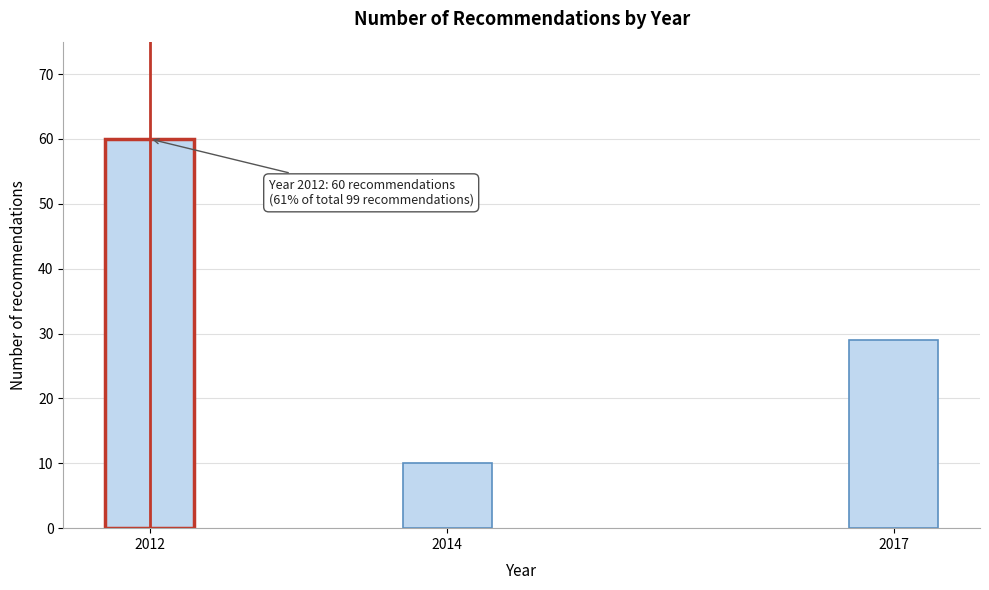

Reading right to left, what are all the values shown in this chart?

29	10	60